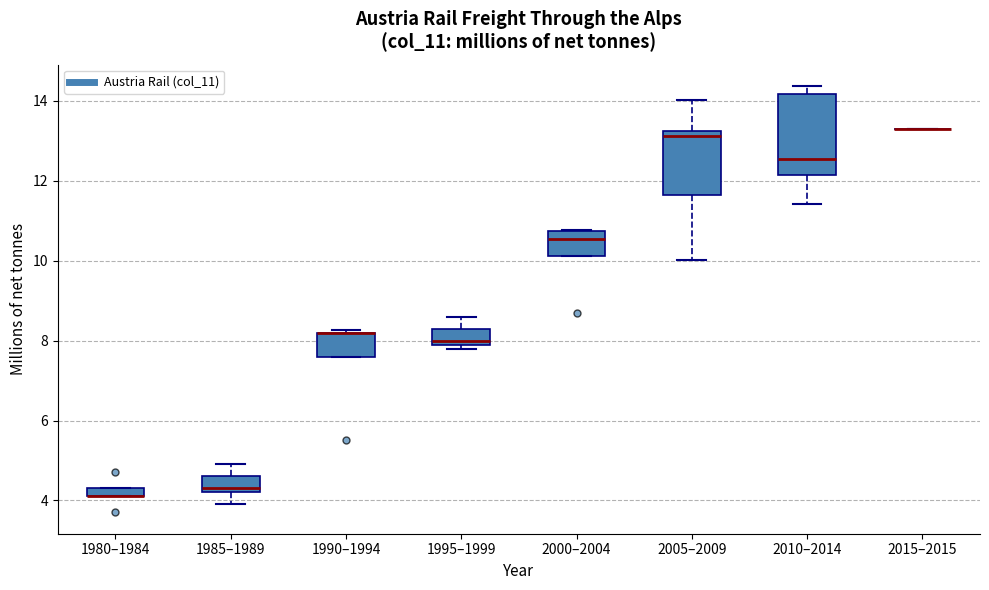

Which box is the tallest, from its lower edge to its upper edge?

2010–2014